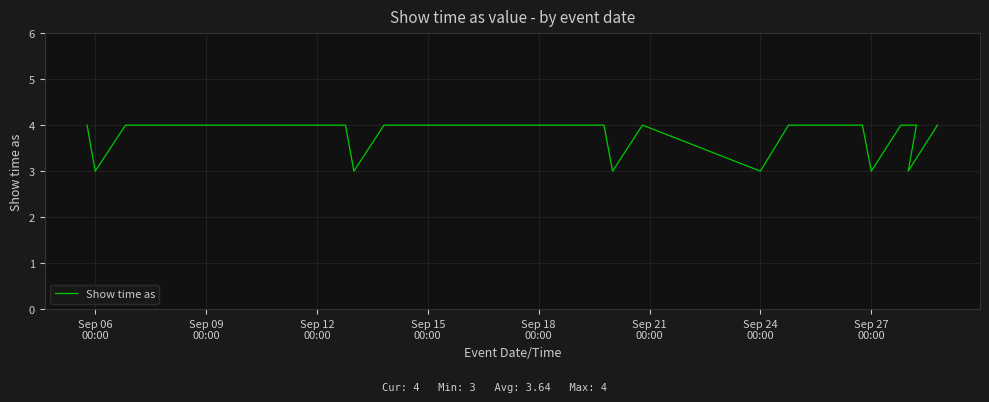

The chart shows a value of 7 at Sep 21
00:00. True or false?

False